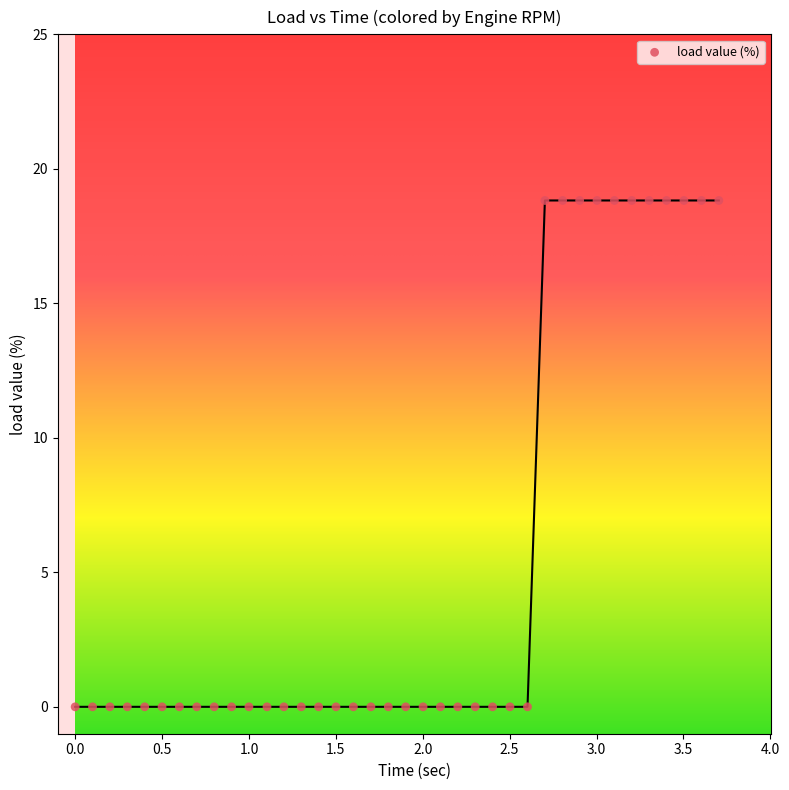

What is the range of Y values (max minus min)?

18.8